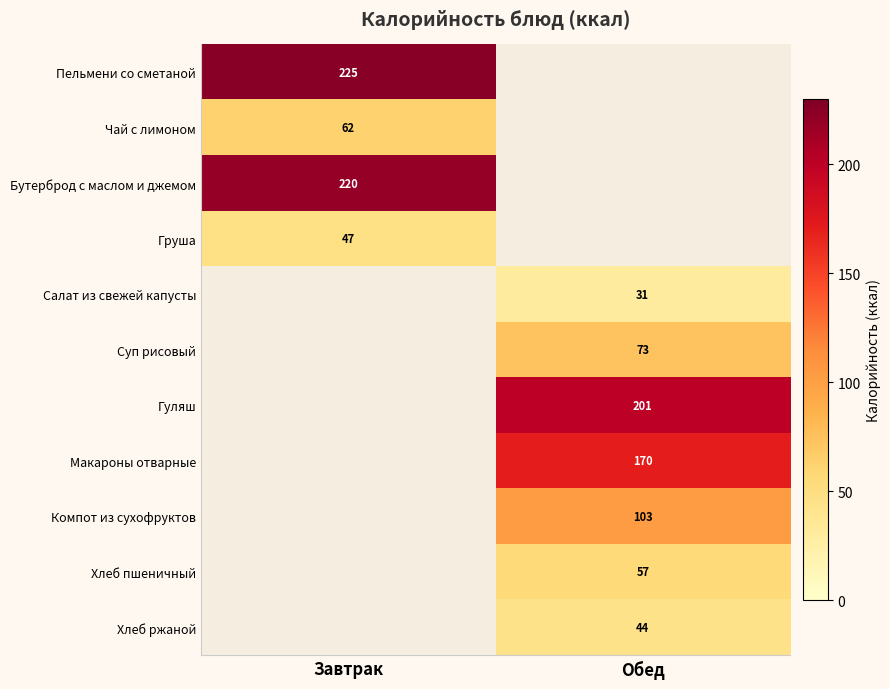

The Суп рисовый series shows 115 at Обед. True or false?

False